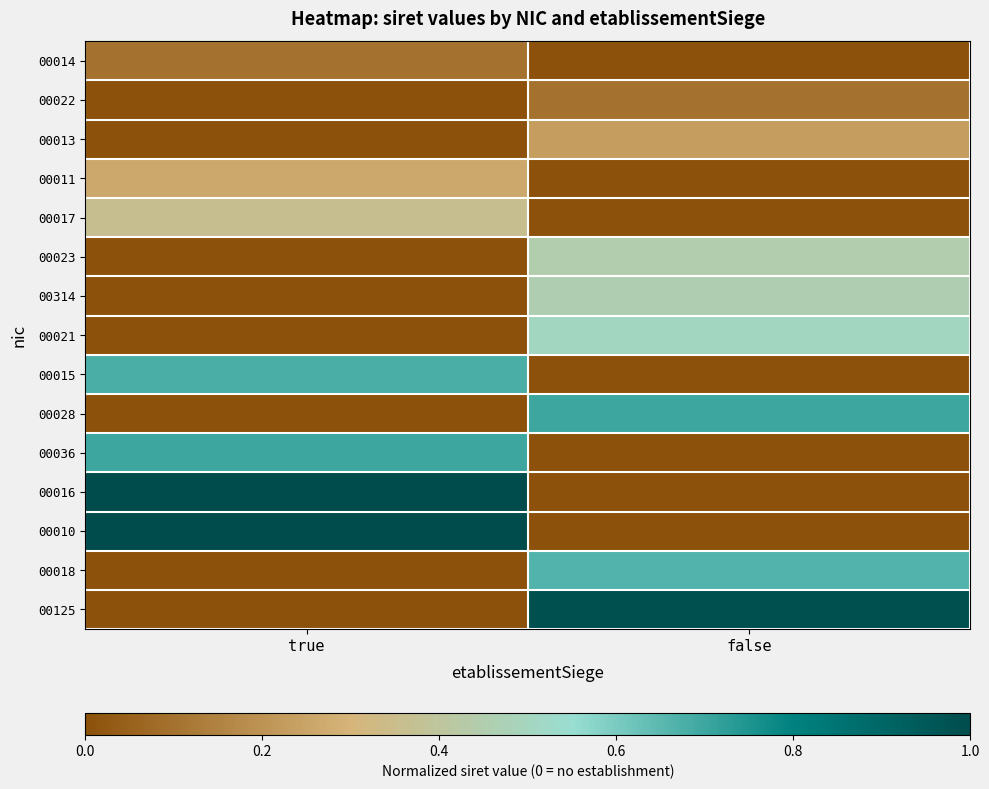

What is the total value across all series at false?

4.1